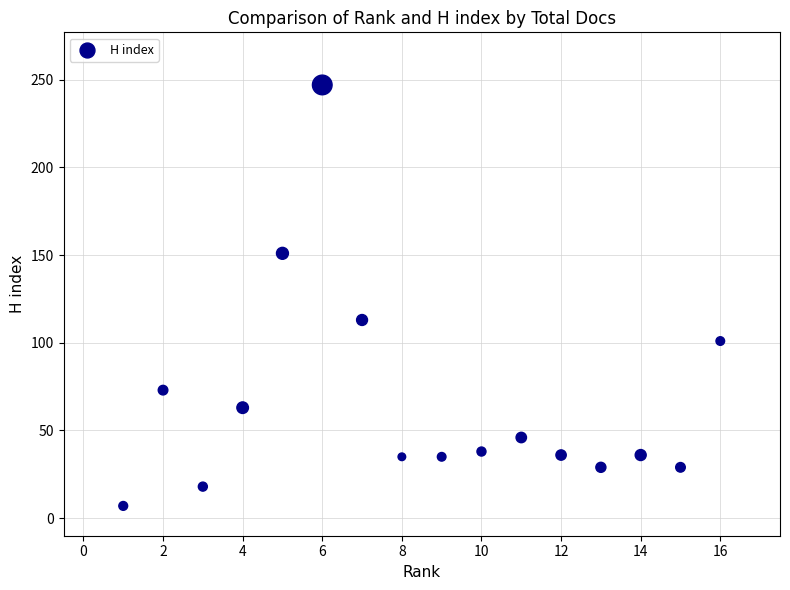

What Y value in the scatter plot is closest to 127?

113